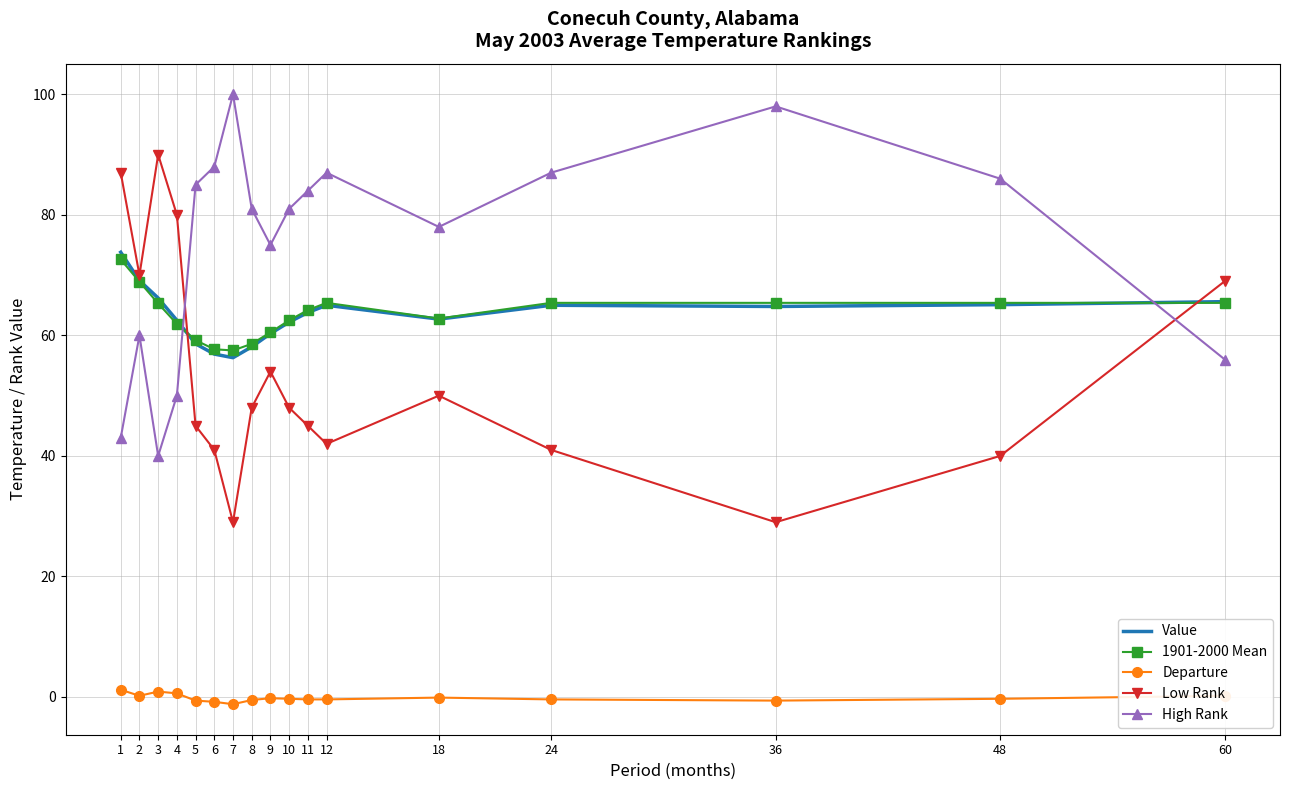

What is the total value across all series at 10?

253.4